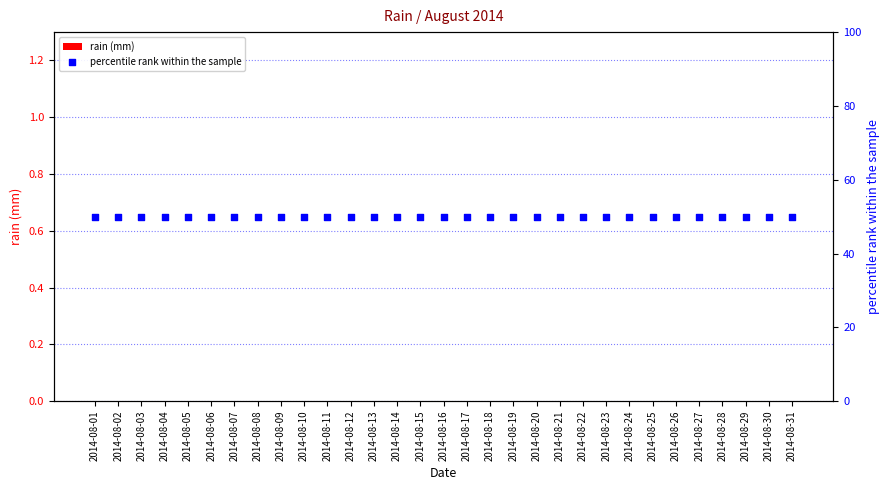

At how many categories does at least one series exceed 35?

31